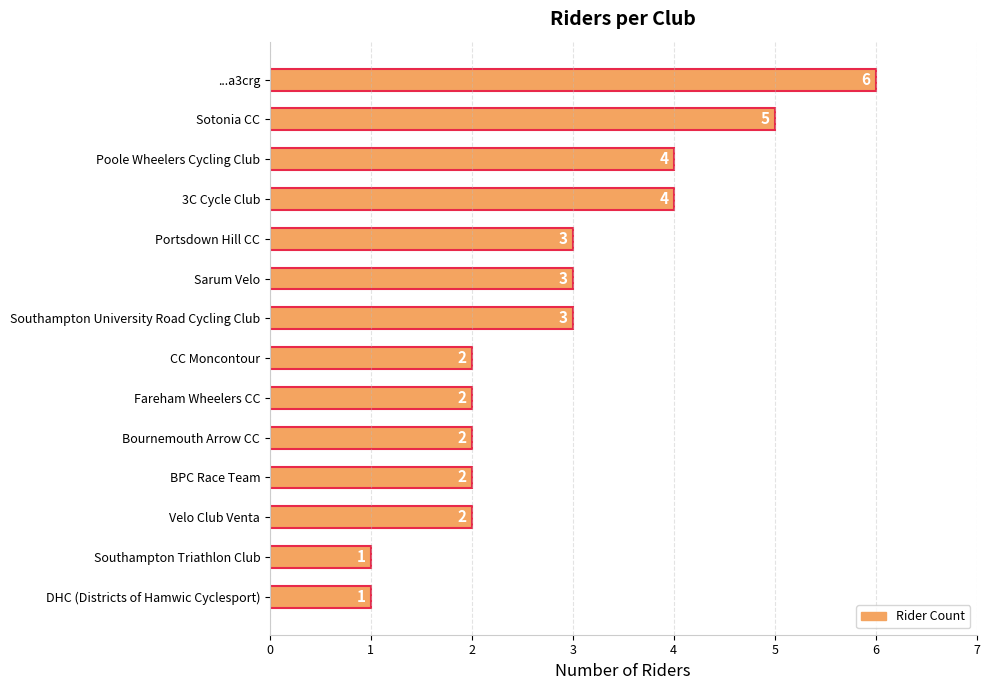

Is it true that the value at Bournemouth Arrow CC is 3?

False